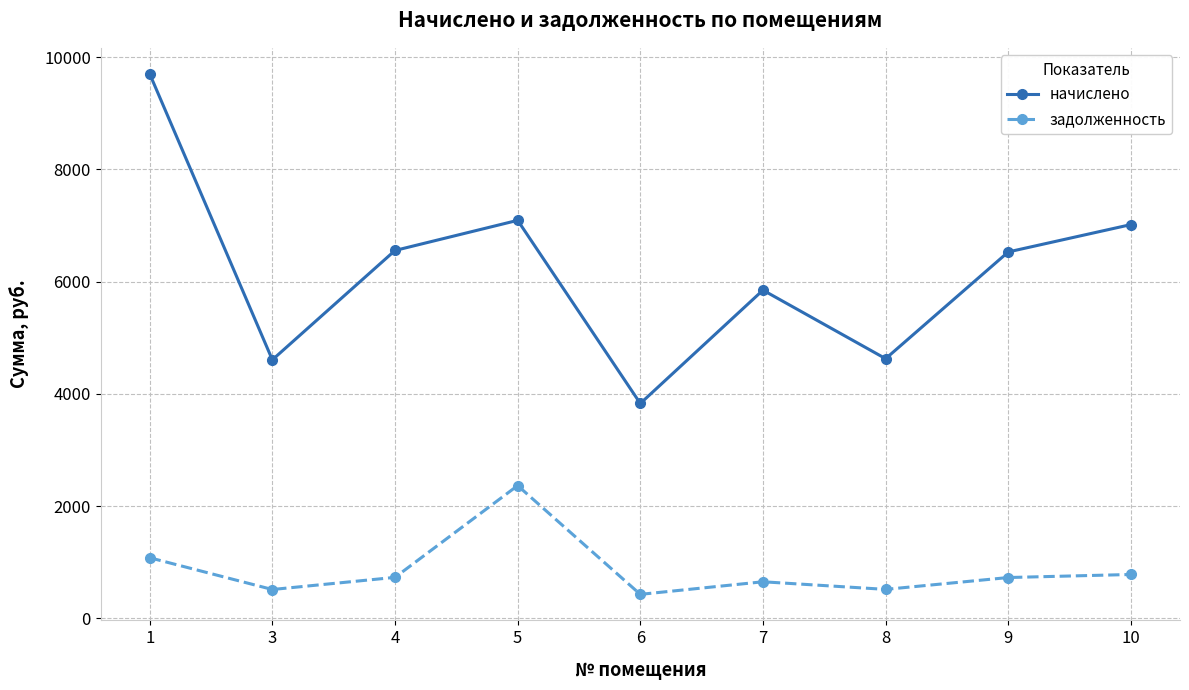

True or false: начислено has more than 0 interior local peaks.

True